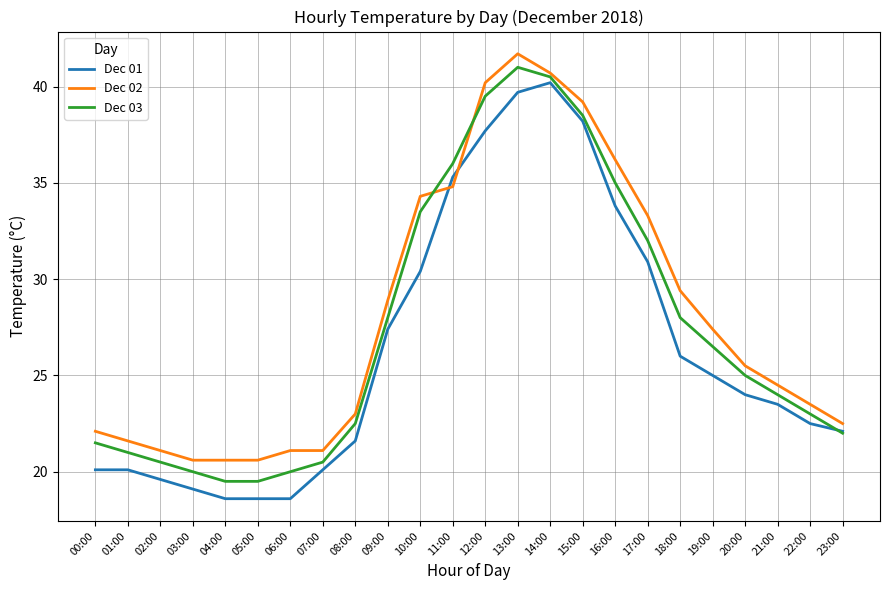

Where is the first local maximum for Dec 03?

13:00